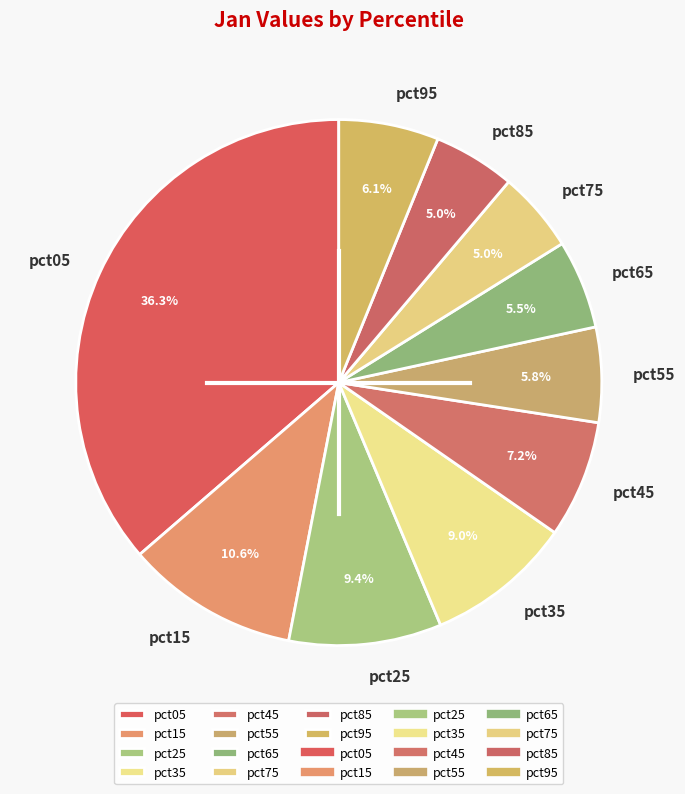

Does any single category account for the majority?

No